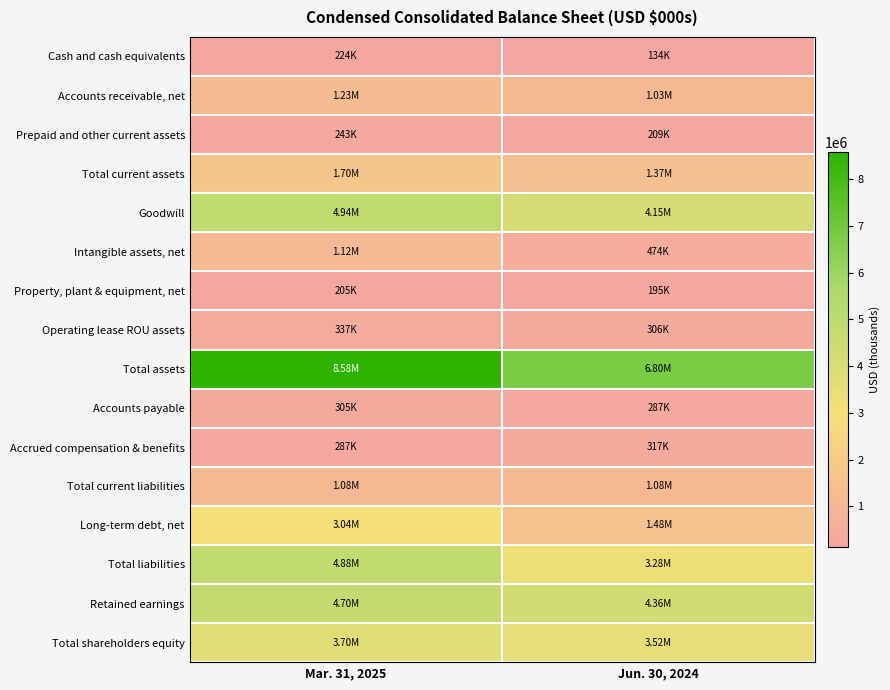

Reading right to left, what are all the values shown in this chart?

Cash and cash equivalents: Jun. 30, 2024=133961	Mar. 31, 2025=223897
Accounts receivable, net: Jun. 30, 2024=1031311	Mar. 31, 2025=1232291
Prepaid and other current assets: Jun. 30, 2024=209257	Mar. 31, 2025=242862
Total current assets: Jun. 30, 2024=1374529	Mar. 31, 2025=1699050
Goodwill: Jun. 30, 2024=4154844	Mar. 31, 2025=4941564
Intangible assets, net: Jun. 30, 2024=474354	Mar. 31, 2025=1117231
Property, plant & equipment, net: Jun. 30, 2024=195443	Mar. 31, 2025=204879
Operating lease ROU assets: Jun. 30, 2024=305637	Mar. 31, 2025=337036
Total assets: Jun. 30, 2024=6796101	Mar. 31, 2025=8580078
Accounts payable: Jun. 30, 2024=287142	Mar. 31, 2025=305108
Accrued compensation & benefits: Jun. 30, 2024=316514	Mar. 31, 2025=287121
Total current liabilities: Jun. 30, 2024=1078260	Mar. 31, 2025=1076706
Long-term debt, net: Jun. 30, 2024=1481387	Mar. 31, 2025=3043406
Total liabilities: Jun. 30, 2024=3277894	Mar. 31, 2025=4875632
Retained earnings: Jun. 30, 2024=4360540	Mar. 31, 2025=4702515
Total shareholders equity: Jun. 30, 2024=3518207	Mar. 31, 2025=3704446